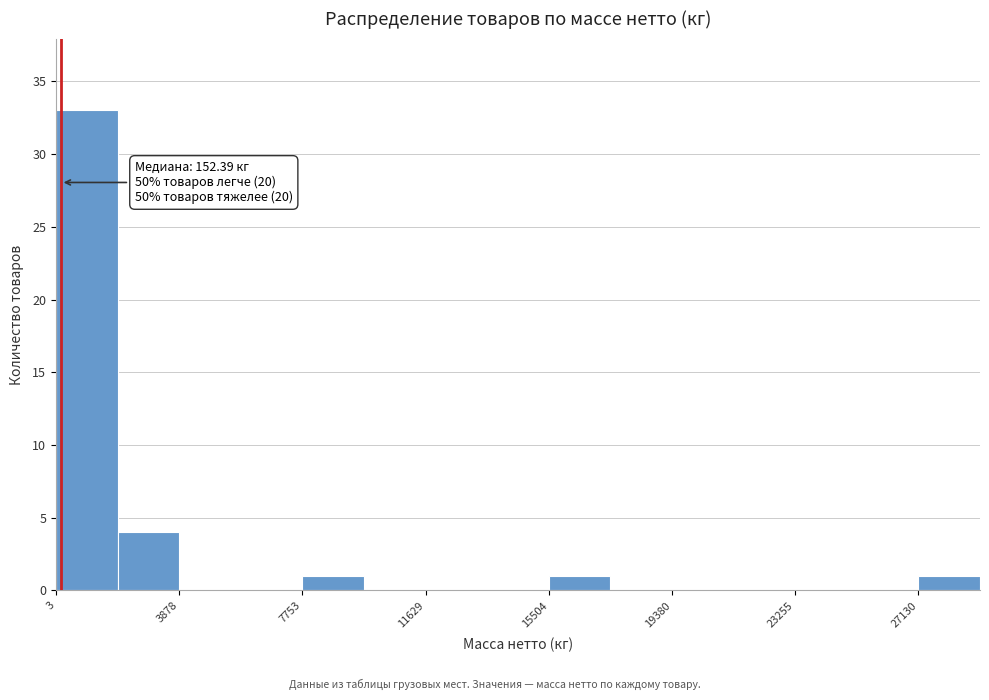

Around what value on the x-axis is the tallest bar? Give the approximate position of its centre, as read against the axis.

1000